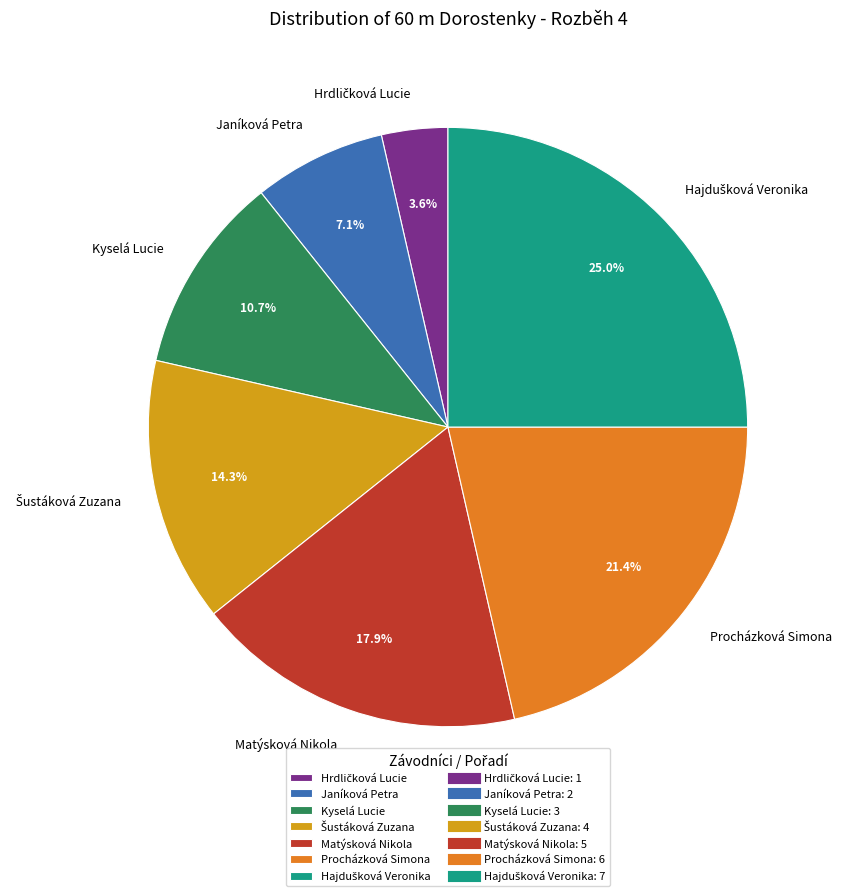

Does Janíková Petra account for over 50% of the chart?

No